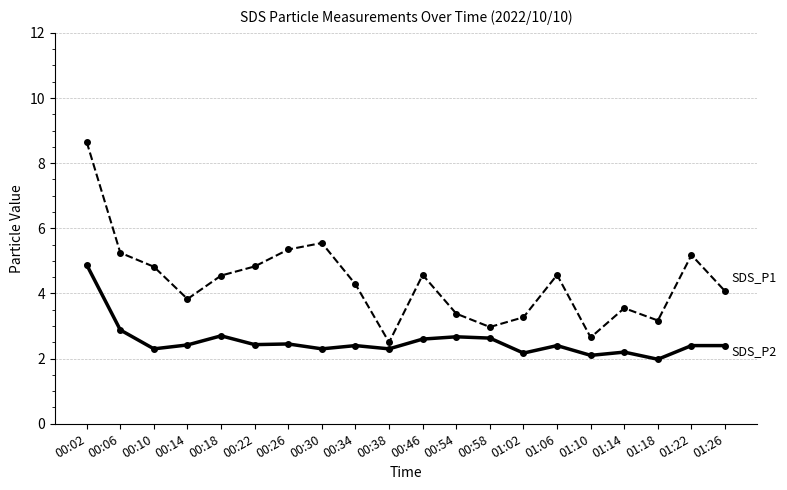

What is the spread (max minus min) of values at 00:26?

2.9